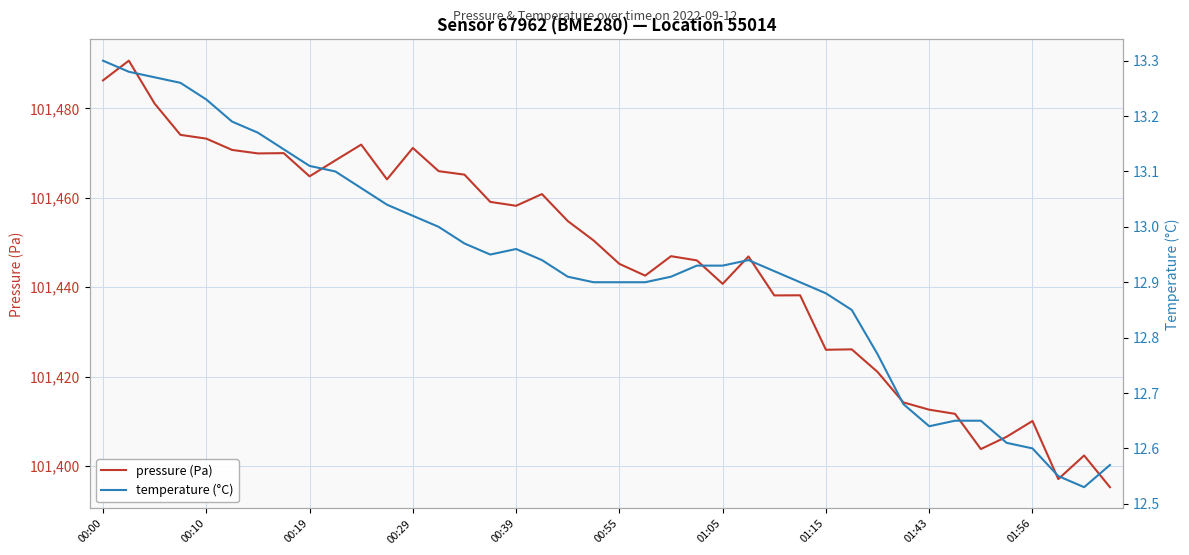

The pressure (Pa) series shows 101426.0 at 01:15. True or false?

True